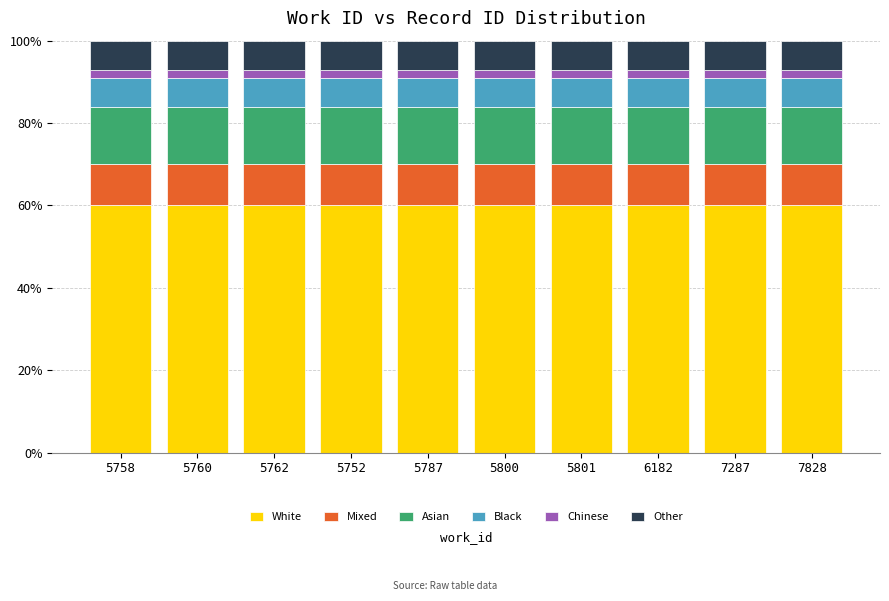

What is the total value across all series at 6182?

100.0